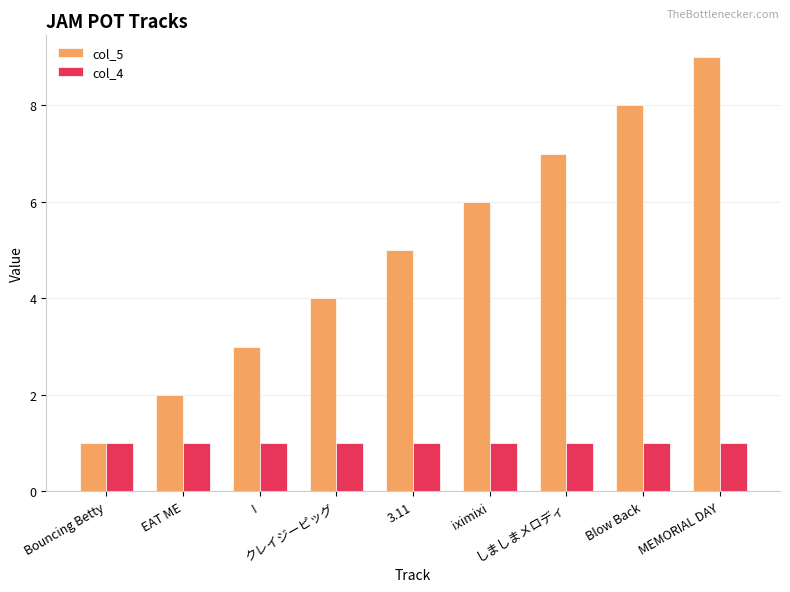

Rank the series by their average value, from lowest to highest.

col_4, col_5